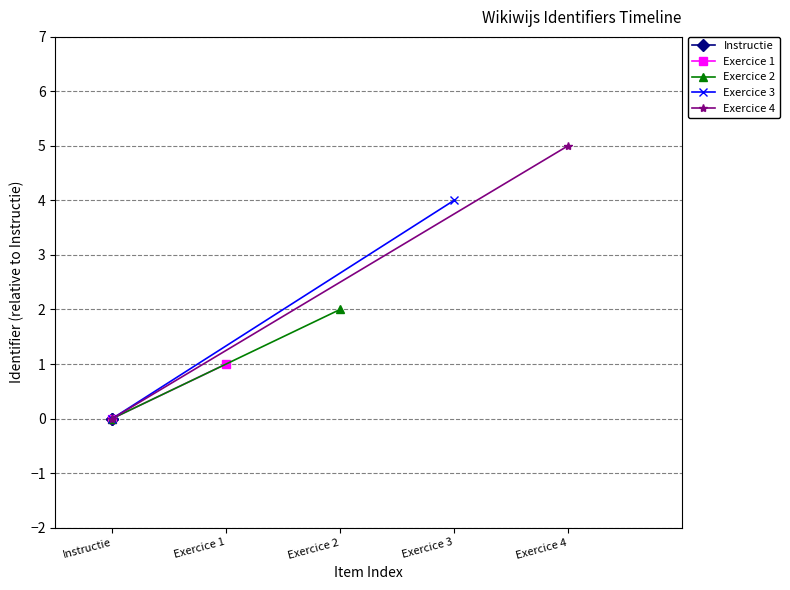

The Exercice 1 series shows -1 at Instructie. True or false?

False